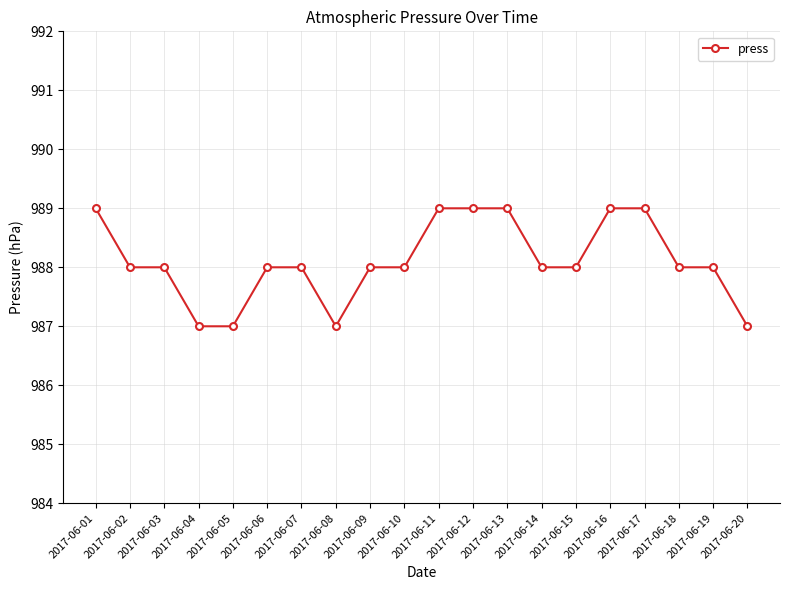

What is the minimum value shown in the chart?

987